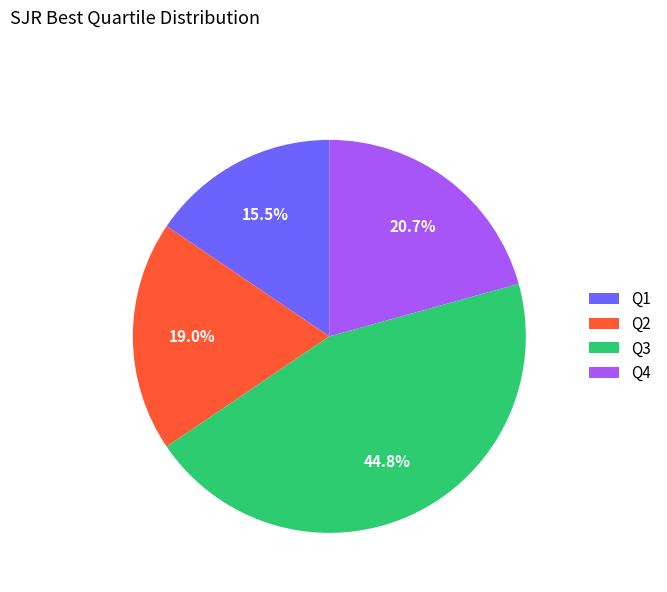

Rank the categories by value from lowest to highest.

Q1, Q2, Q4, Q3